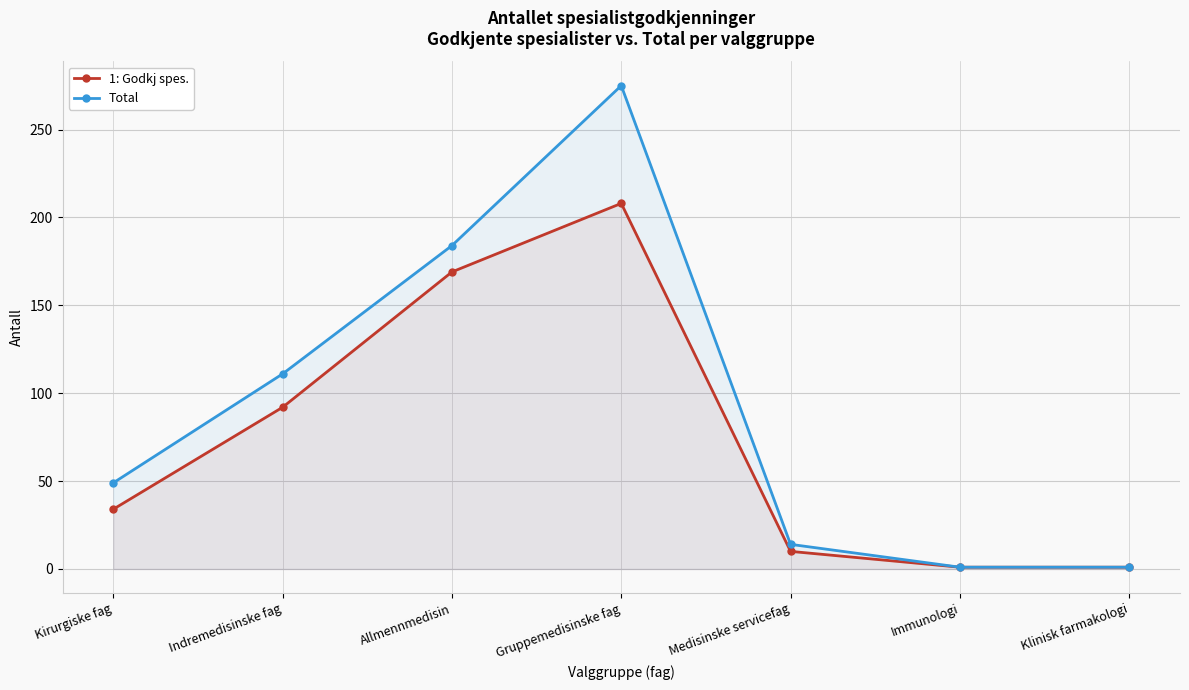

How many interior local peaks does the Total series have?

1